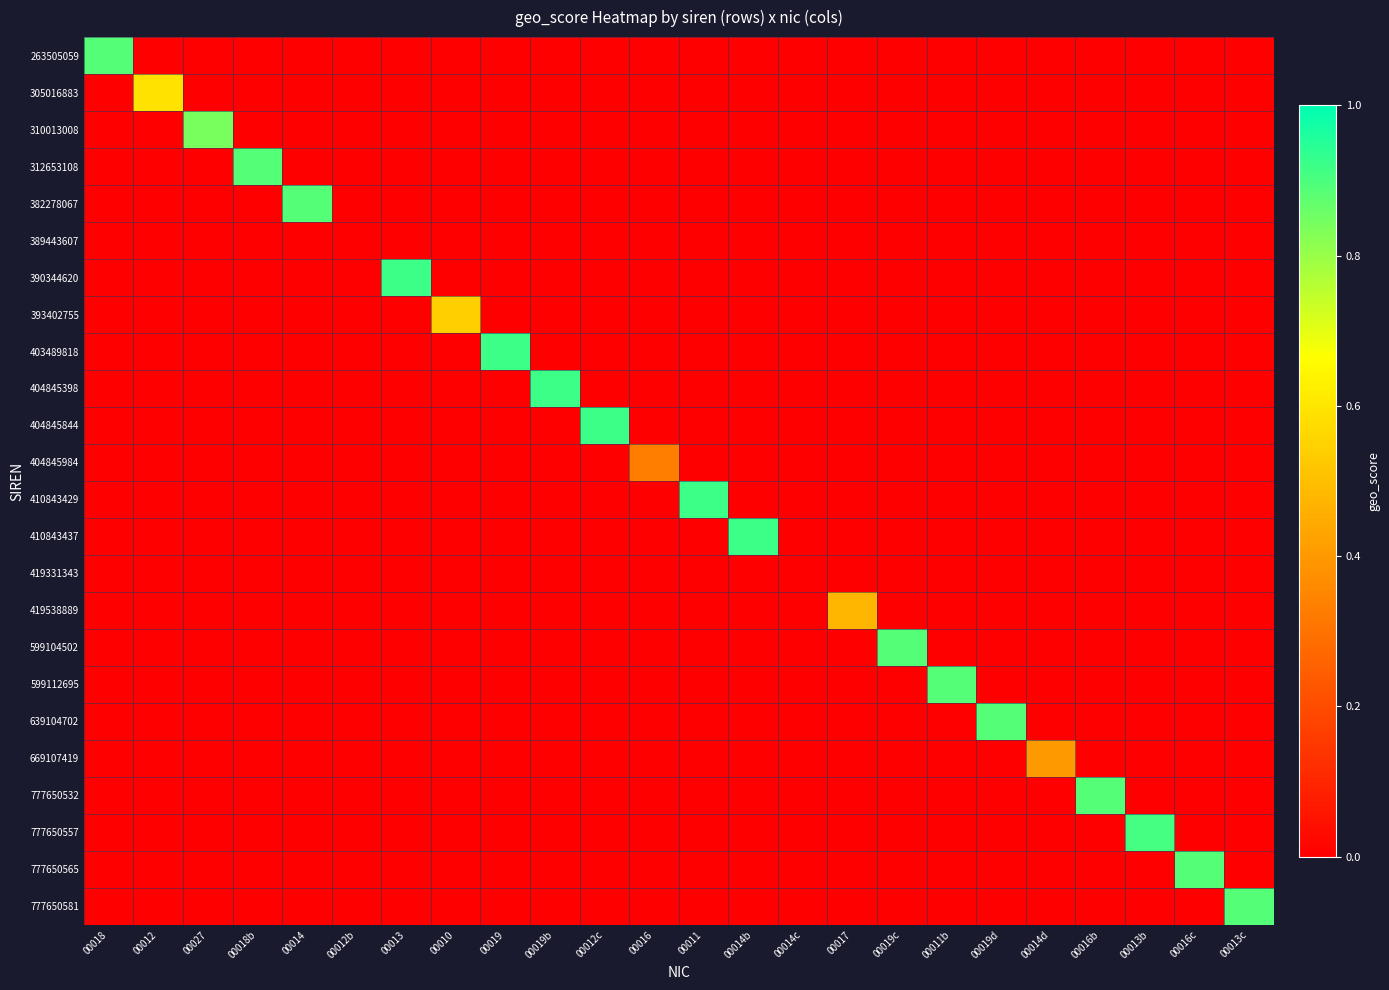

What is the total value across all series at 00027?

0.8